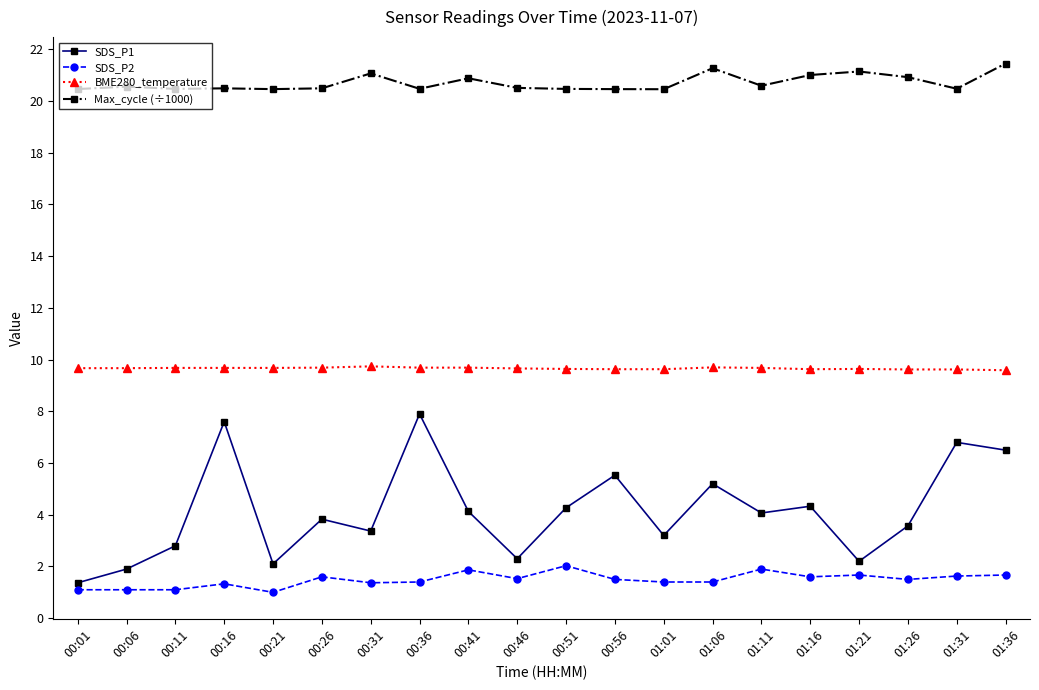

Which series changed the most between 00:21 and 00:31?

SDS_P1